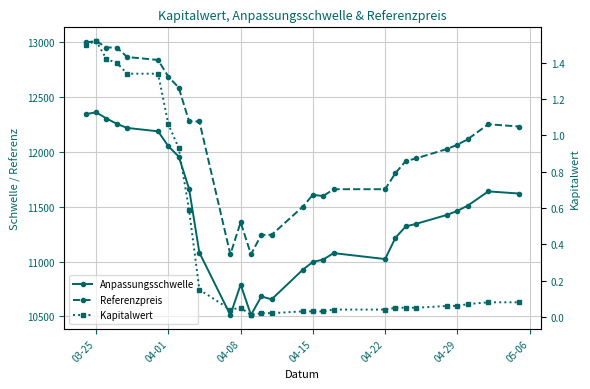

Is the value of Referenzpreis at 7 greater than the value of Kapitalwert at 15?

Yes